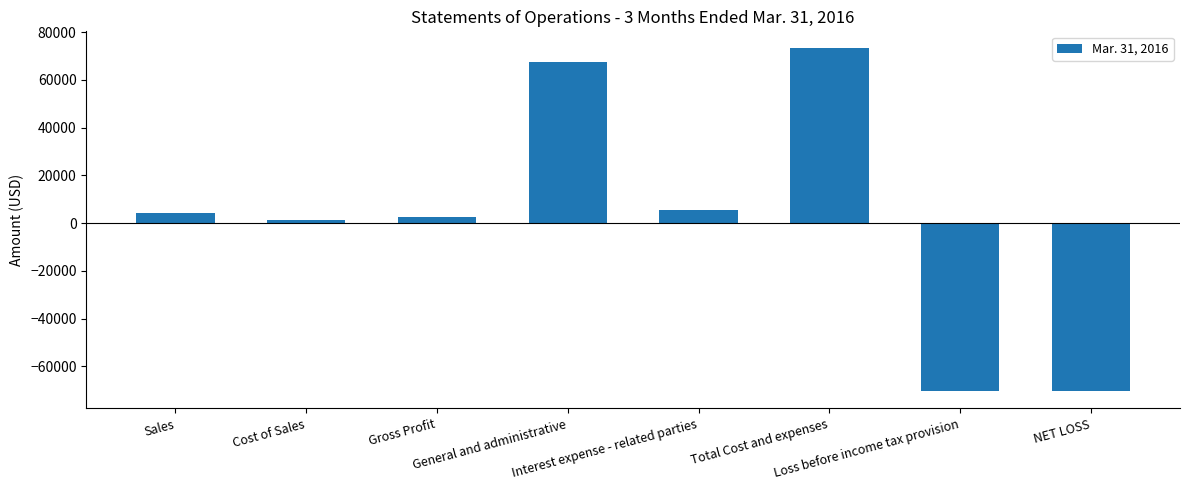

How many values are above zero?

6